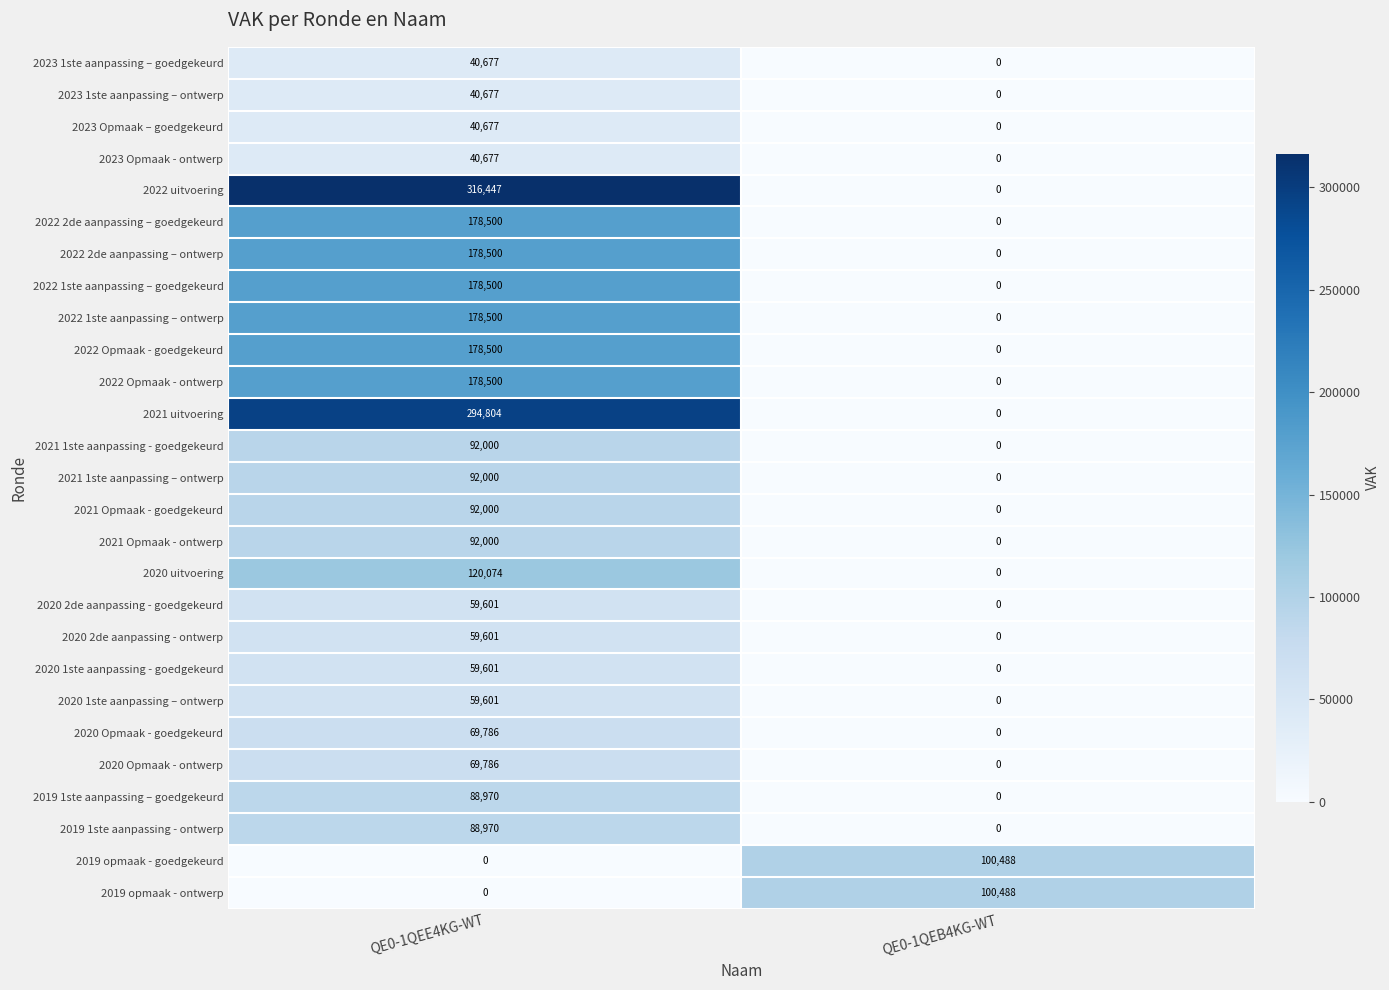

What is the spread (max minus min) of values at QE0-1QEB4KG-WT?

100488